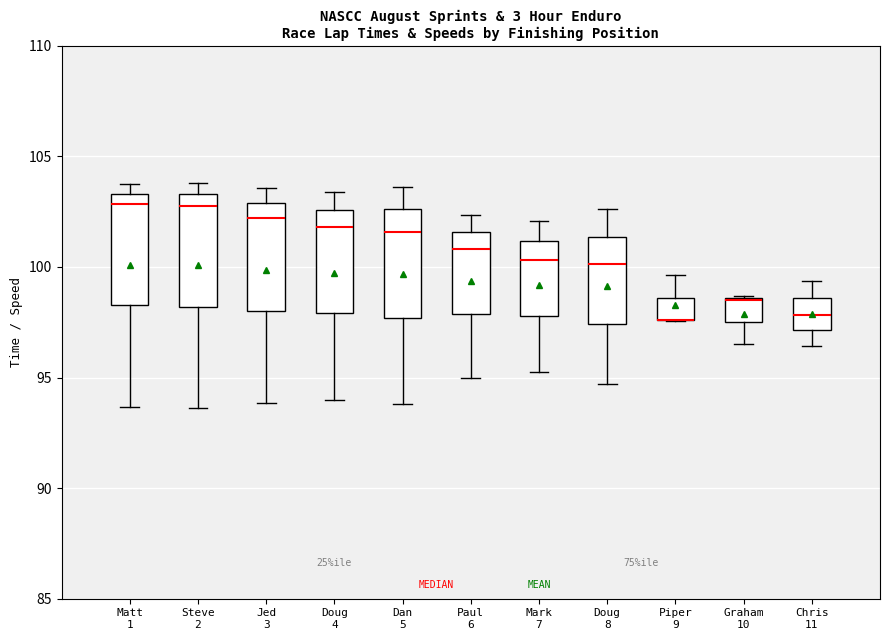

Where does the median line of the box for Doug 8 sit on the y-axis? The values are not printed on the chart, so give them approximately, as read against the axis.

100.0